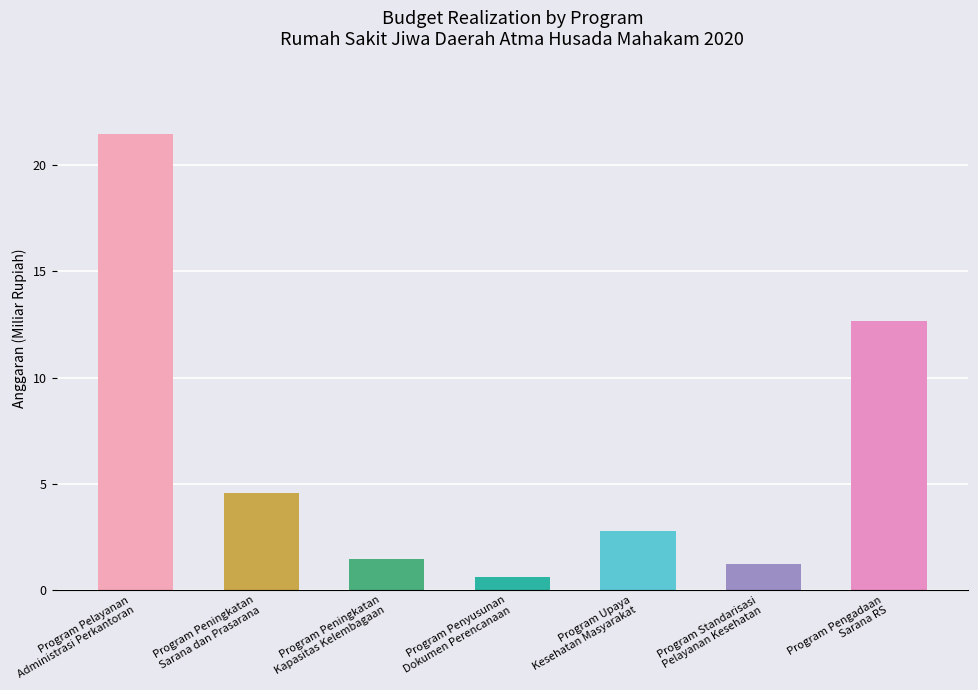

Reading right to left, extract all data points from this chart.

12.7	1.2	2.8	0.6	1.5	4.6	21.5